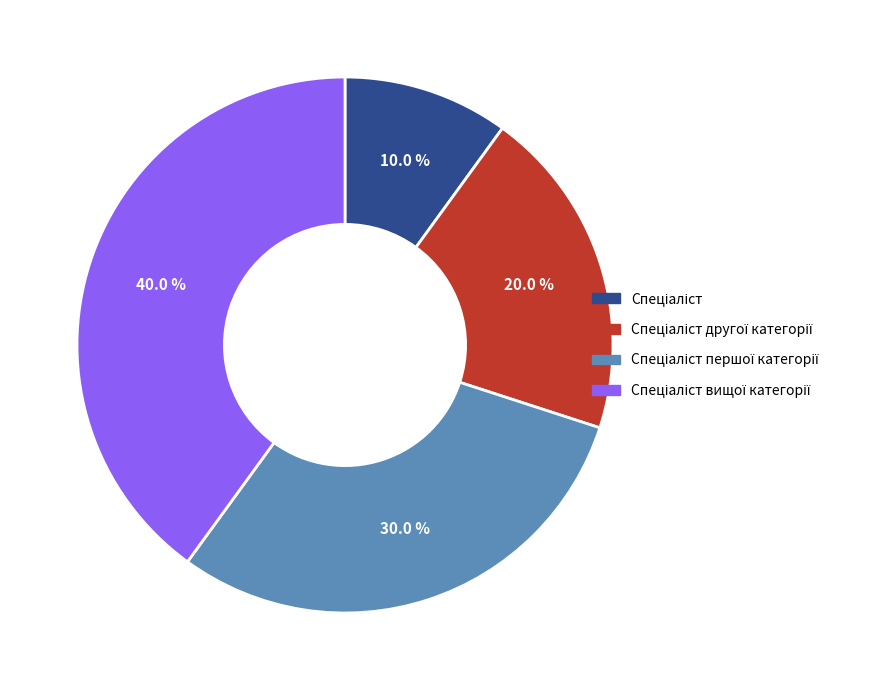

Does any single category account for the majority?

No